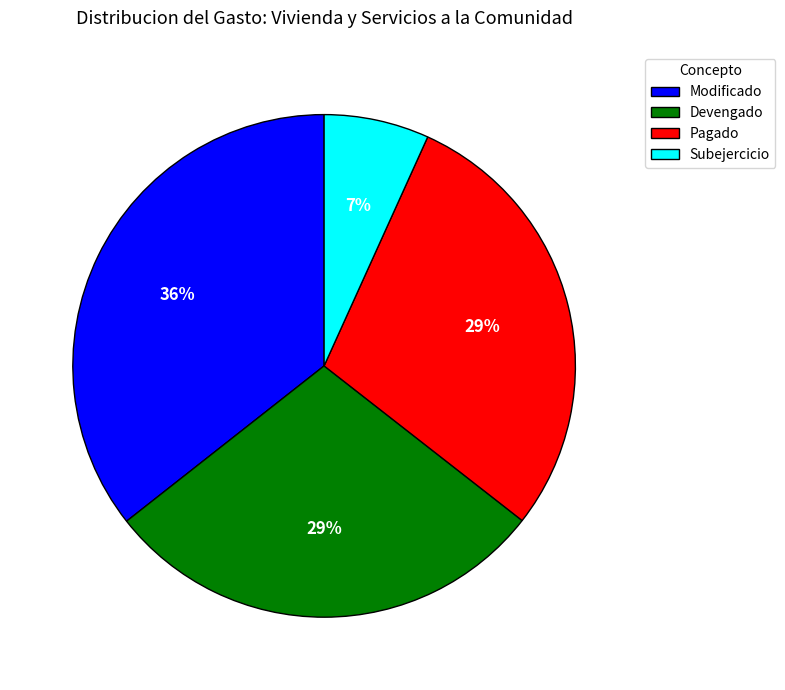

The Devengado slice represents 14% of the pie. True or false?

False